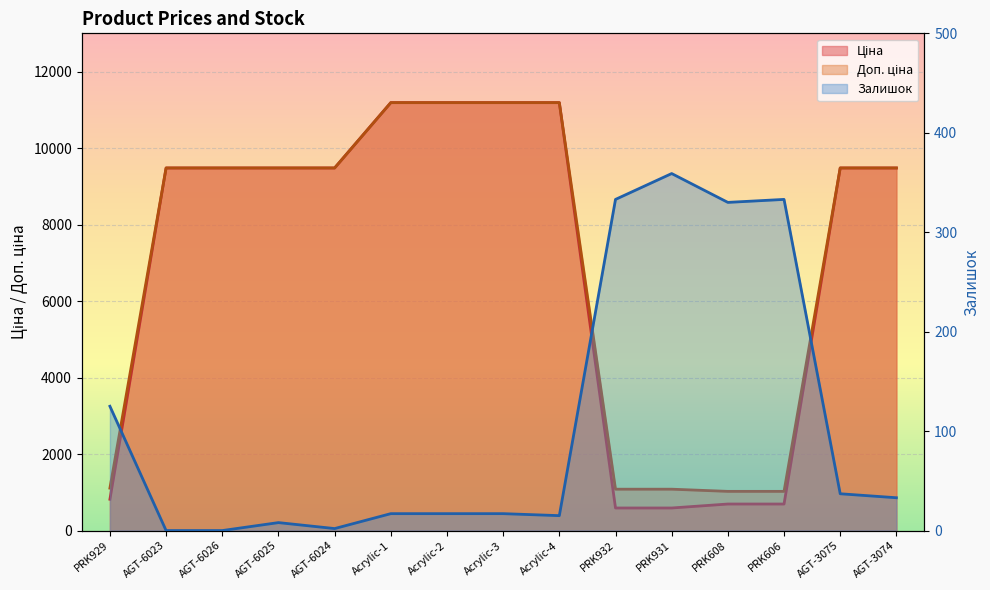

What is the highest value of the Доп. ціна series?

11188.2